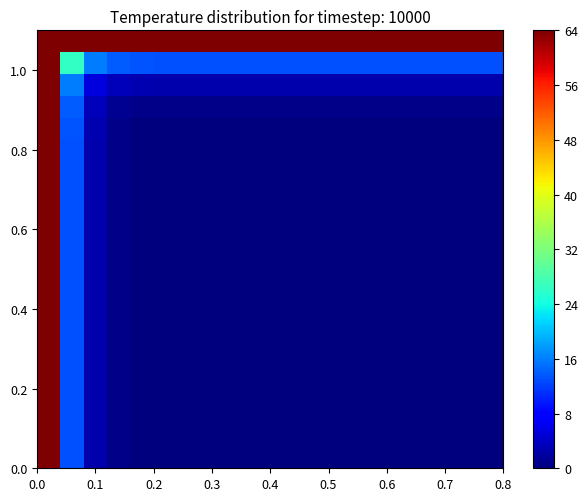

What is the maximum value shown in the chart?

64.0